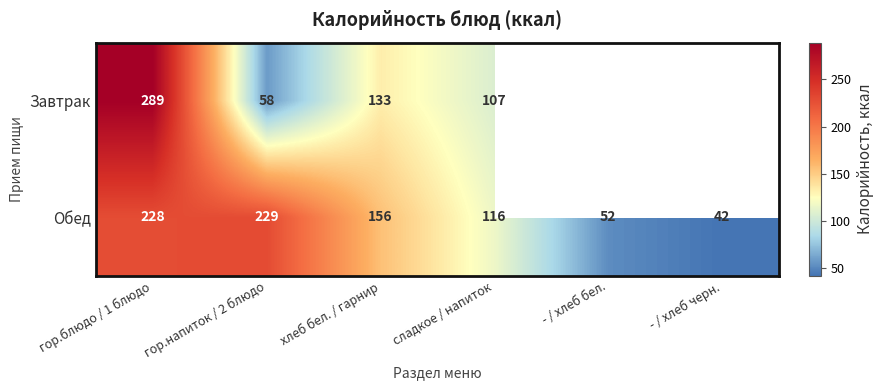

Rank the categories by Обед value from lowest to highest.

- / хлеб черн., - / хлеб бел., сладкое / напиток, хлеб бел. / гарнир, гор.блюдо / 1 блюдо, гор.напиток / 2 блюдо